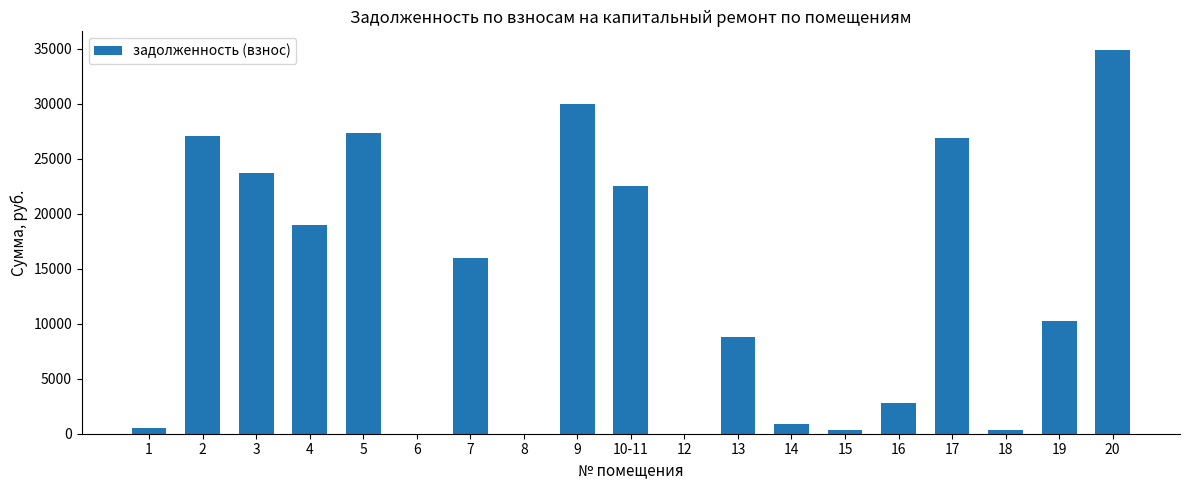

True or false: the data shows 11555.3 at 13.

False